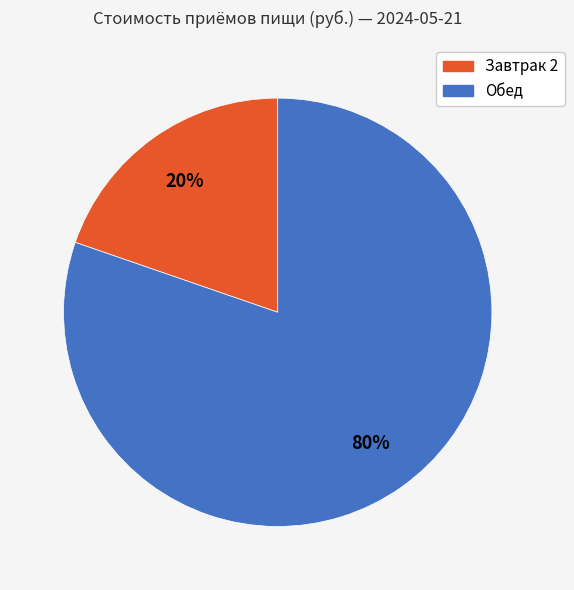

Which category has the biggest portion of the pie?

Обед